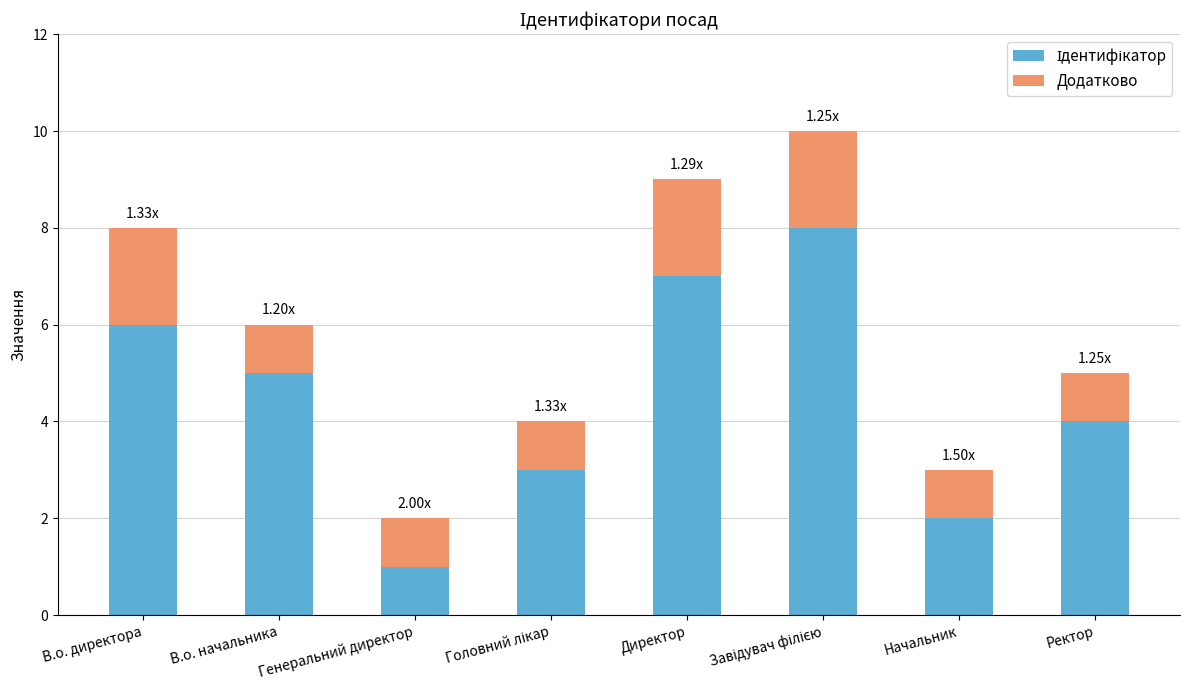

What position from the right is Генеральний директор?

6